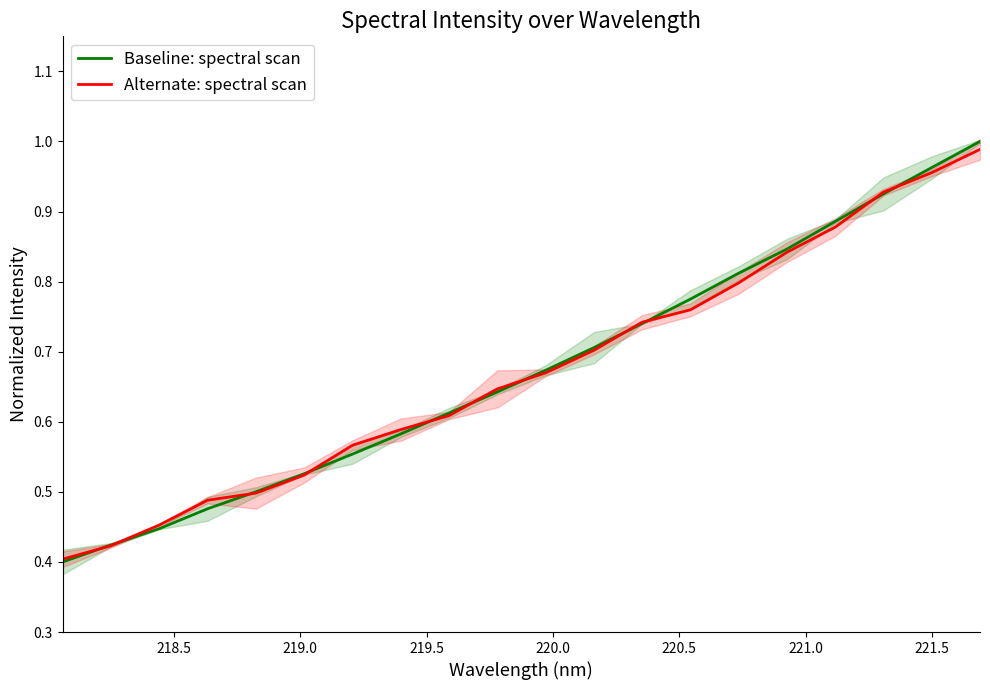

What is the value of the Baseline: spectral scan point at the 4th from the left?

0.5